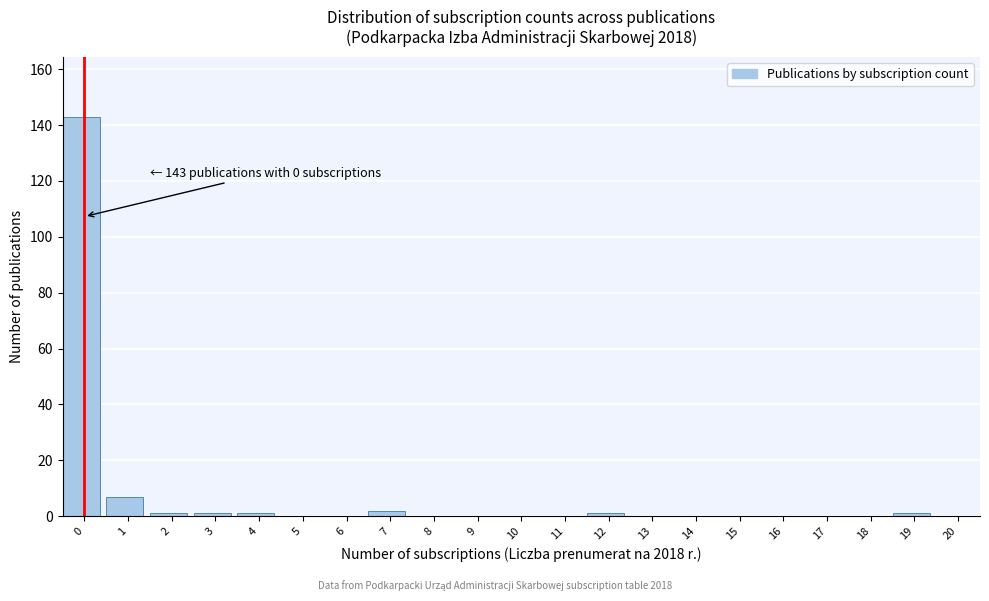

Reading right to left, extract all data points from this chart.

20=0	19=1	18=0	17=0	16=0	15=0	14=0	13=0	12=1	11=0	10=0	9=0	8=0	7=2	6=0	5=0	4=1	3=1	2=1	1=7	0=143